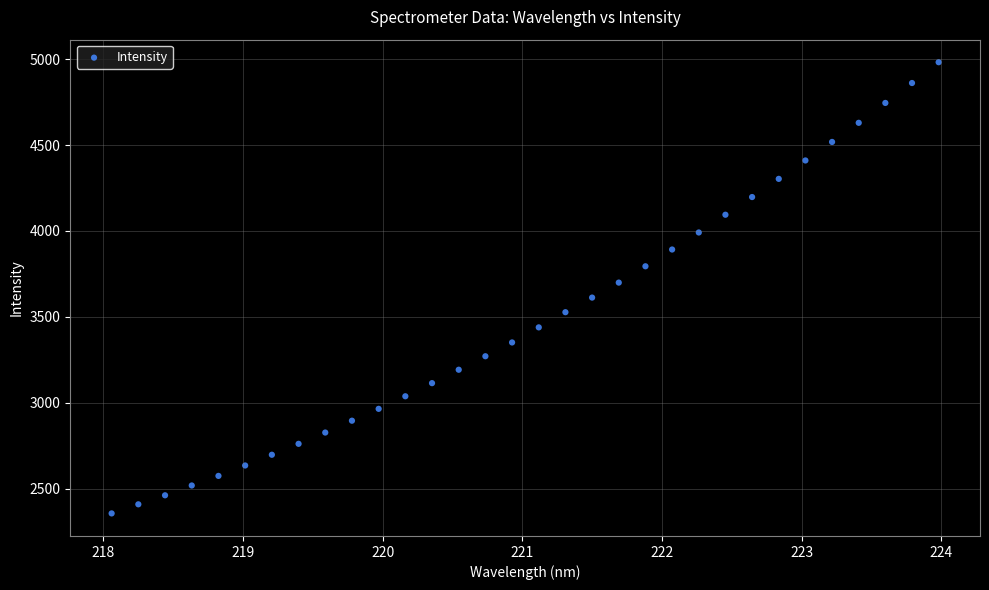

What is the range of Y values (max minus min)?

2624.6